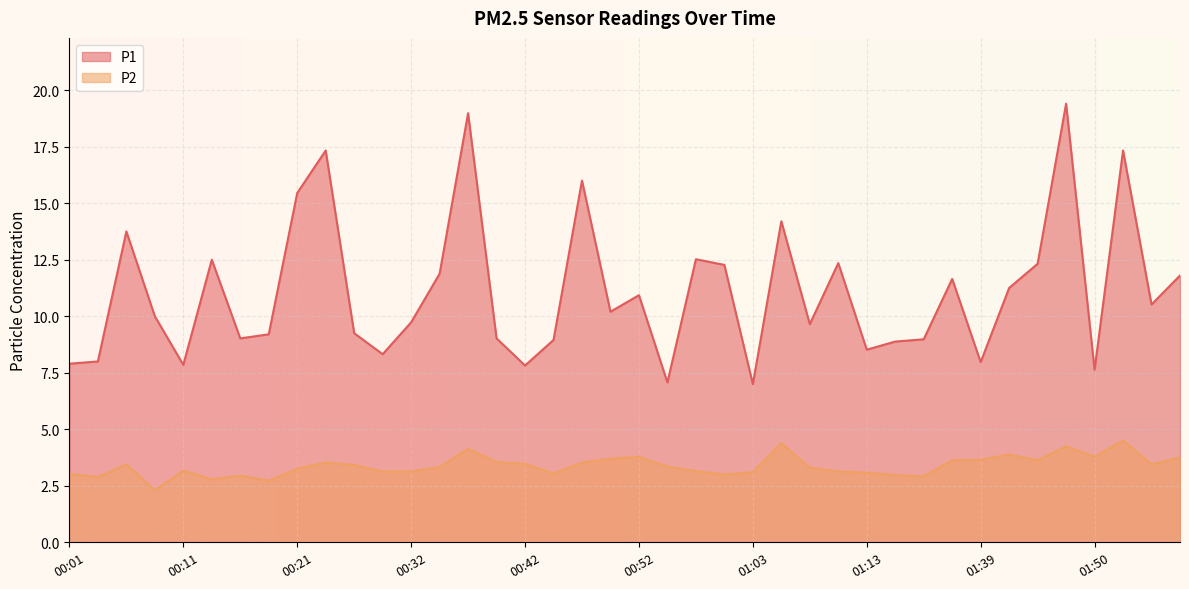

At which category does the chart reach its peak across all series?

01:48